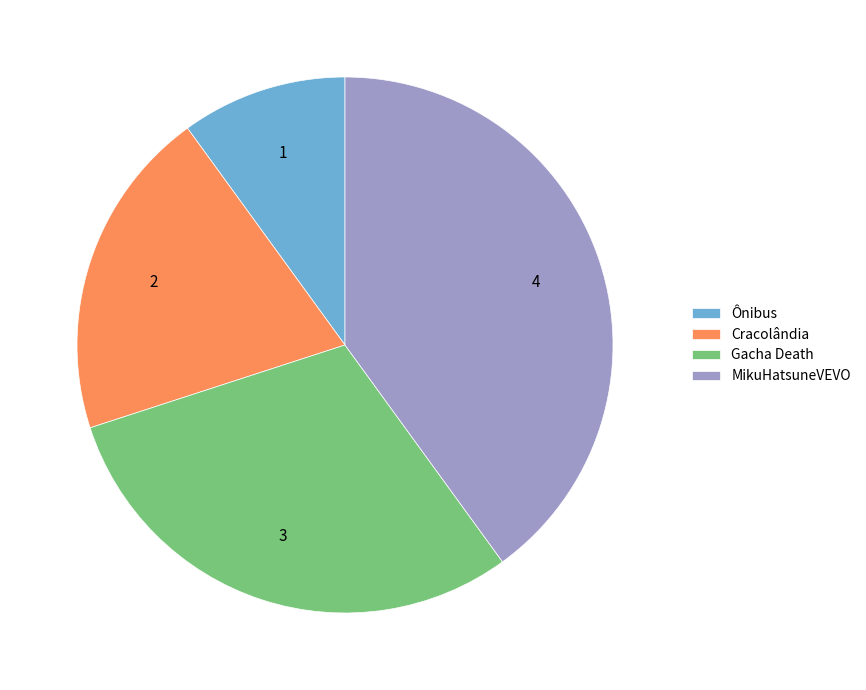

Is the sum of MikuHatsuneVEVO and Gacha Death greater than half?

Yes